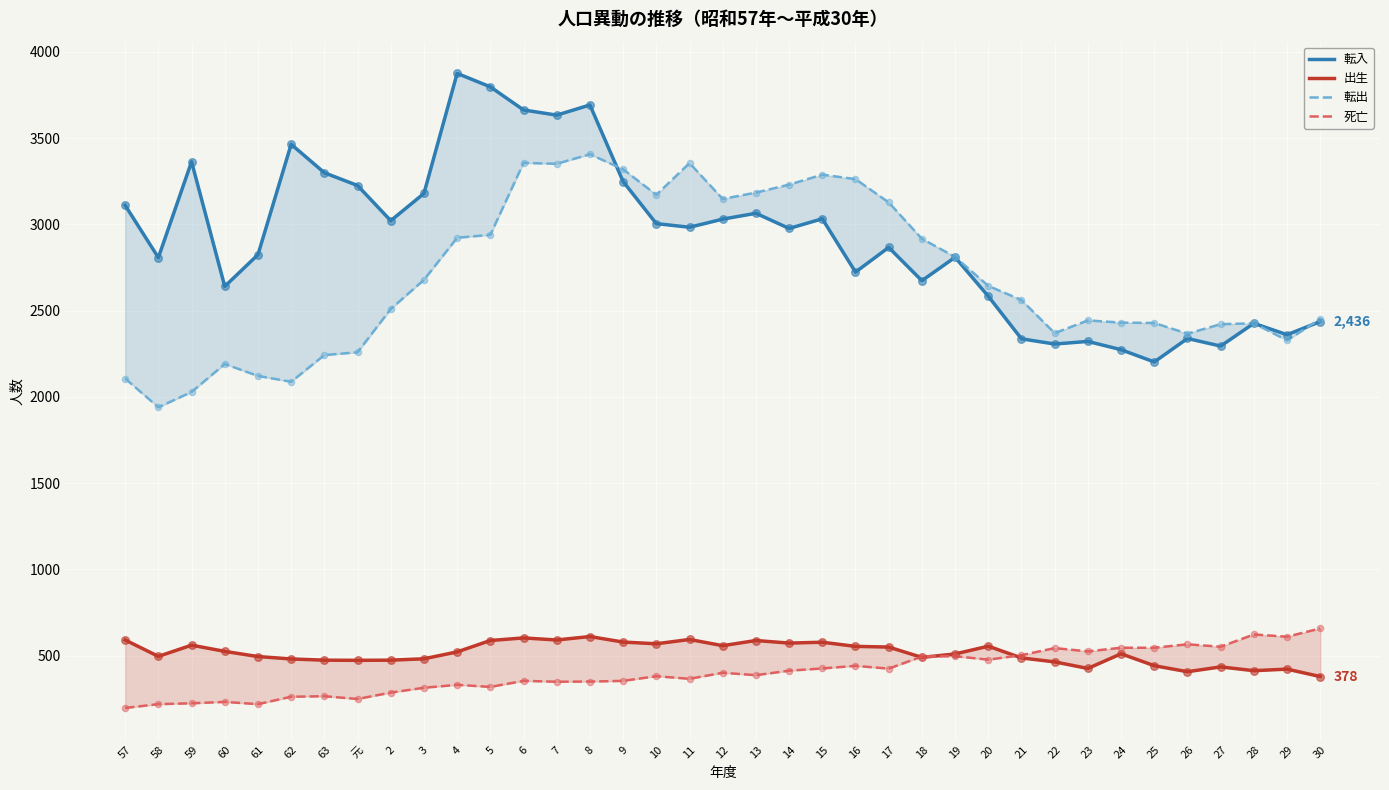

What are all the series names shown in the legend?

転入, 出生, 転出, 死亡